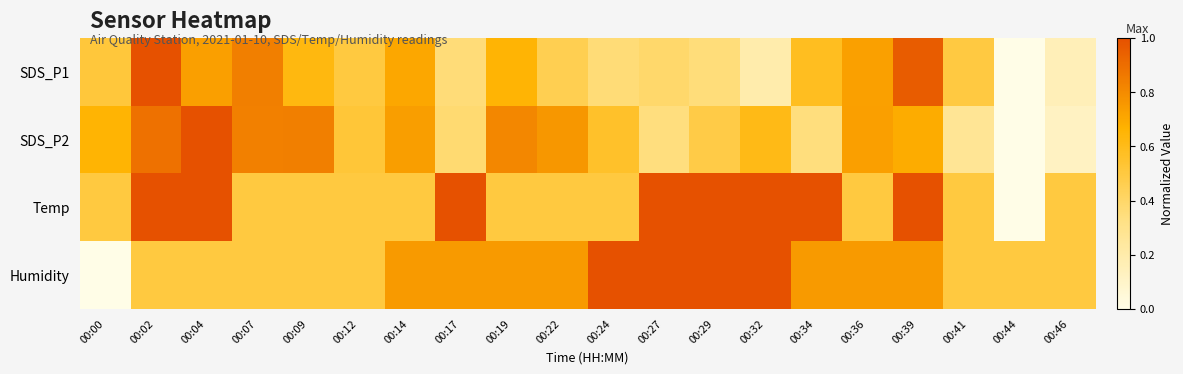

Which series has the largest total across all categories?

Temp